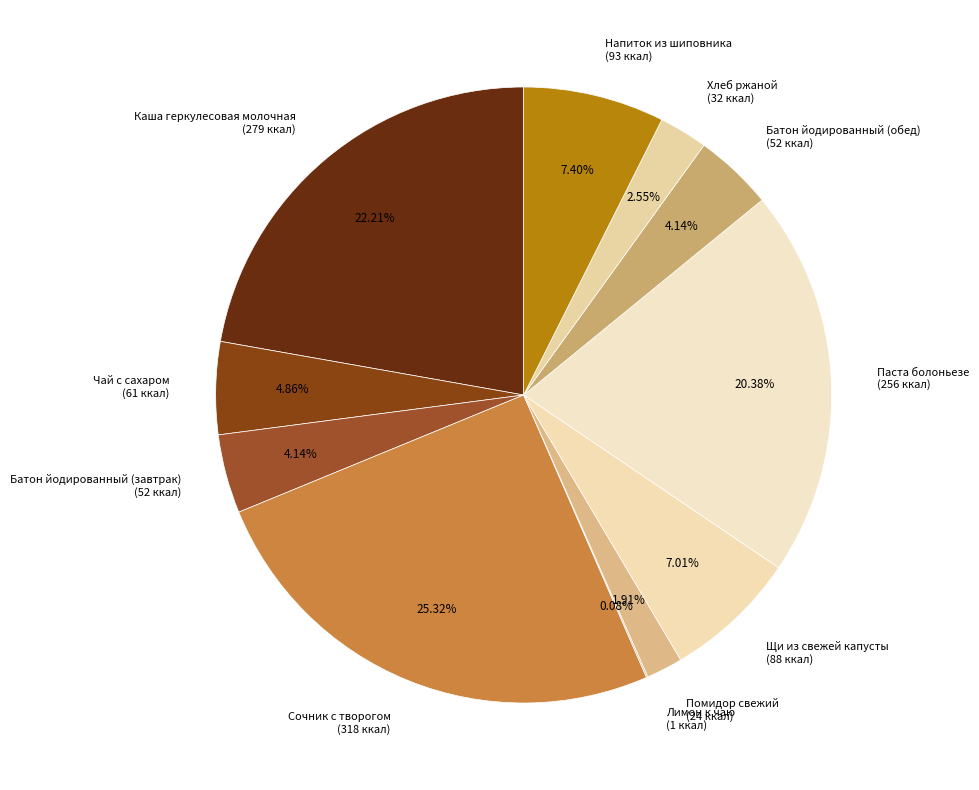

To the nearest percent, what is the average slice percentage?

9%